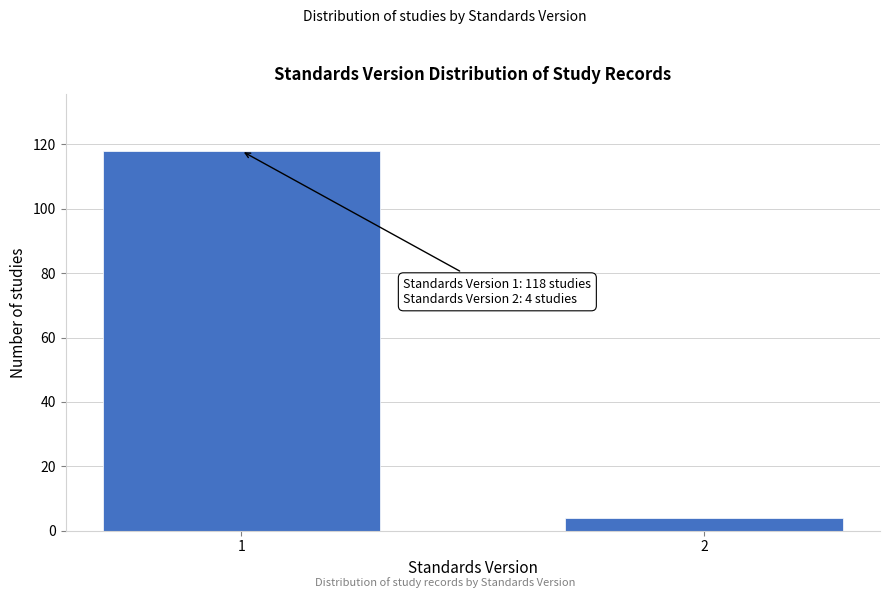

Reading left to right, extract all data points from this chart.

1=118	2=4